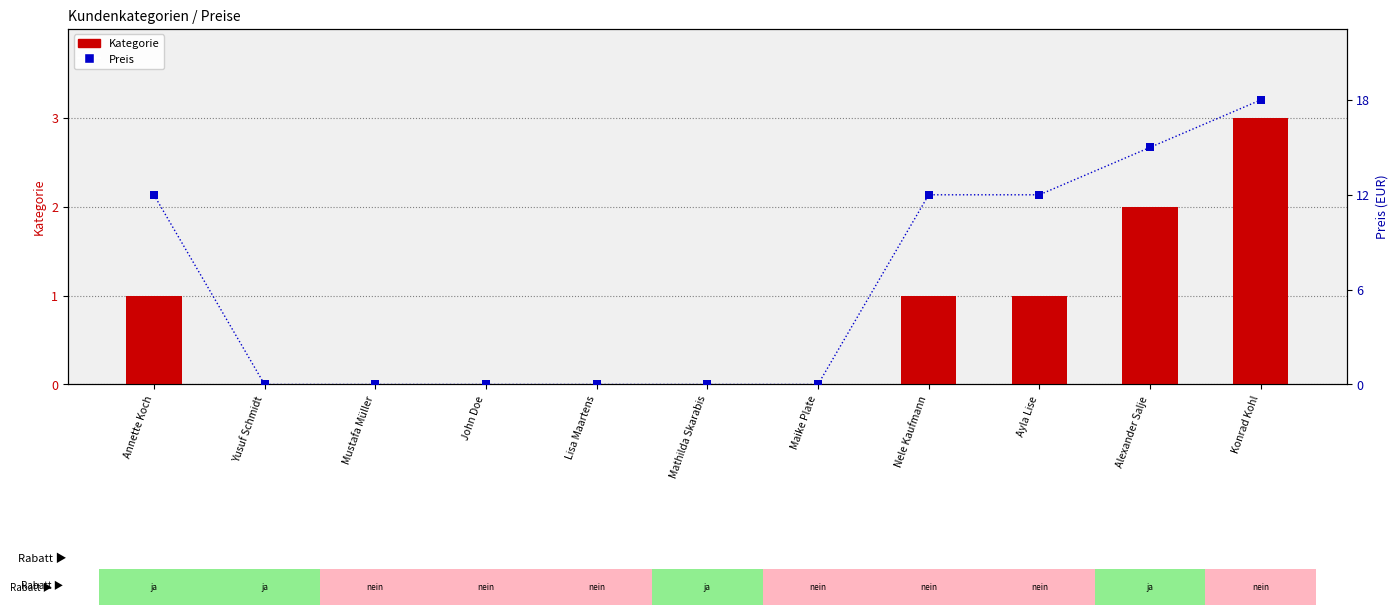

What is the total value across all series at Annette Koch?

13